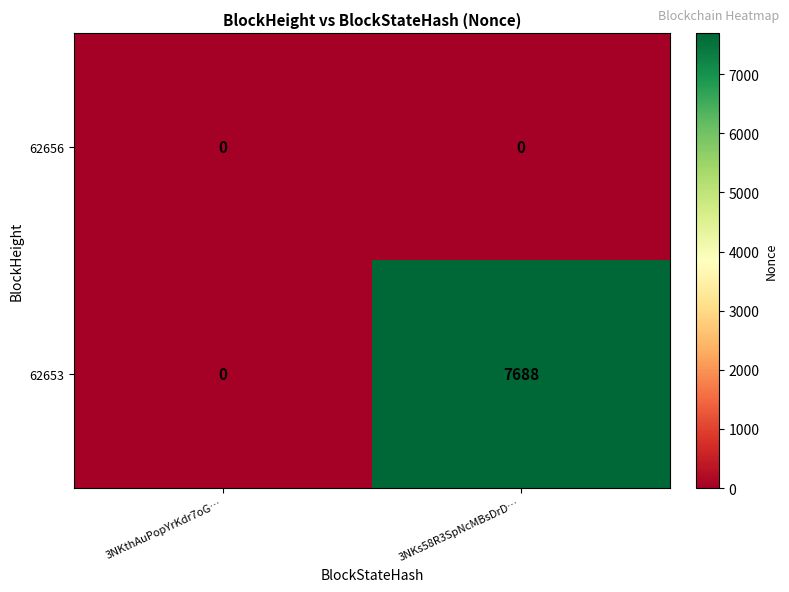

What is the total value across all series at 3NKs58R3SpNcMBsDrD…?

7688